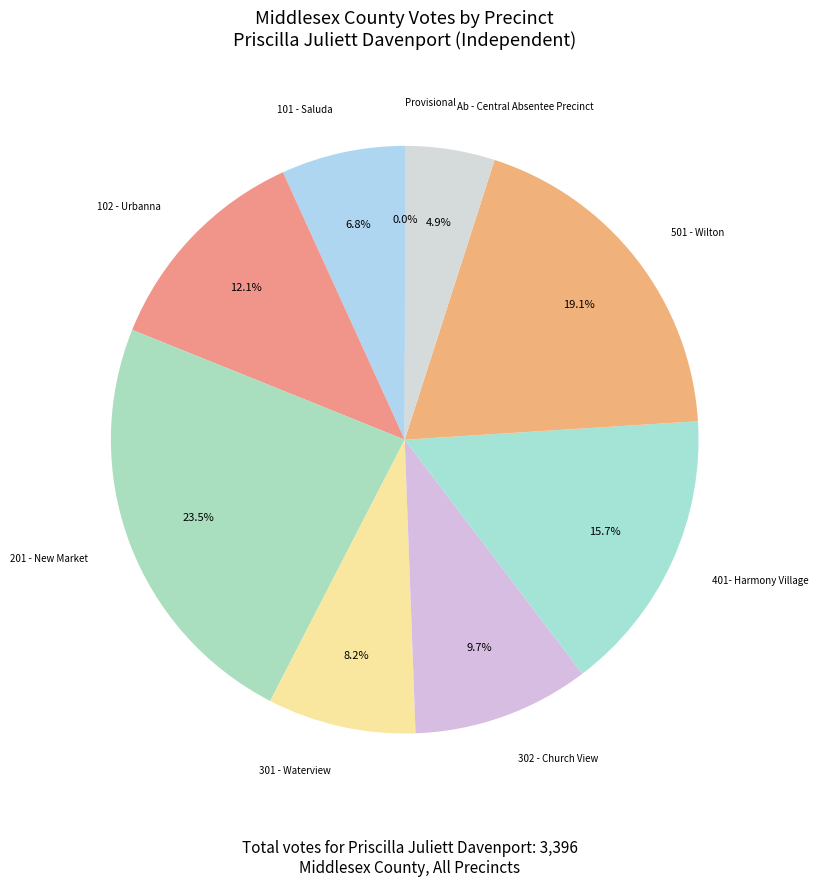

To the nearest percent, what is the average slice percentage?

11%